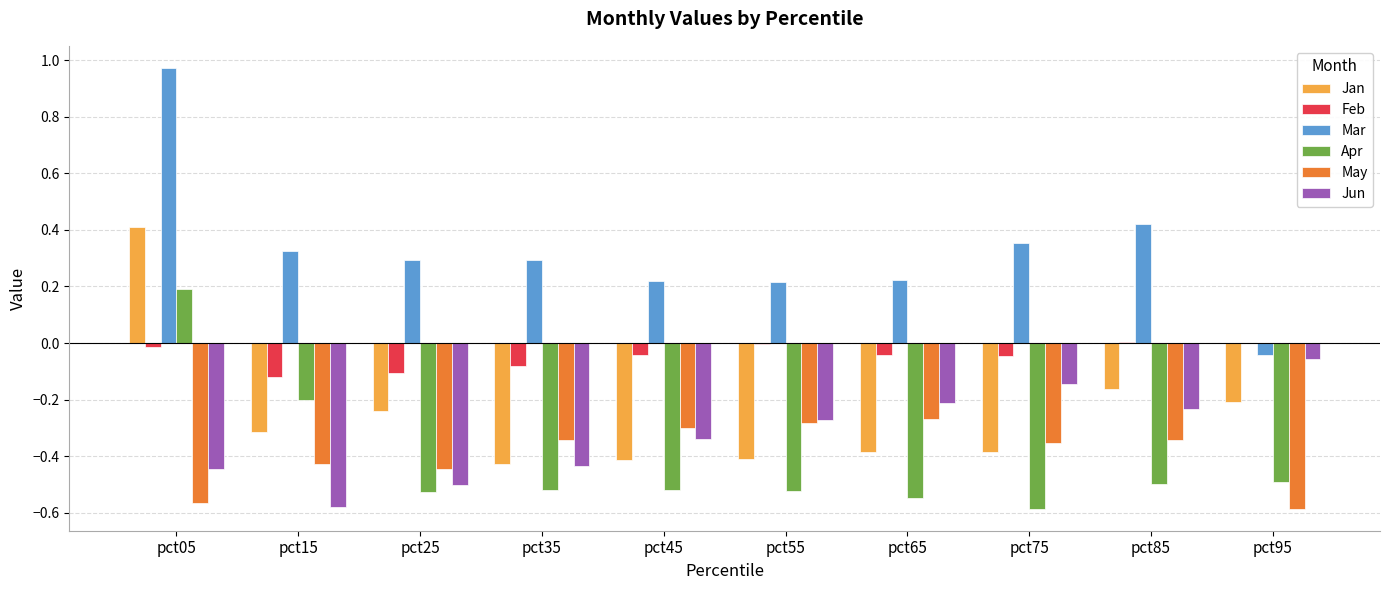

At which category is the sum across all series the highest?

pct05